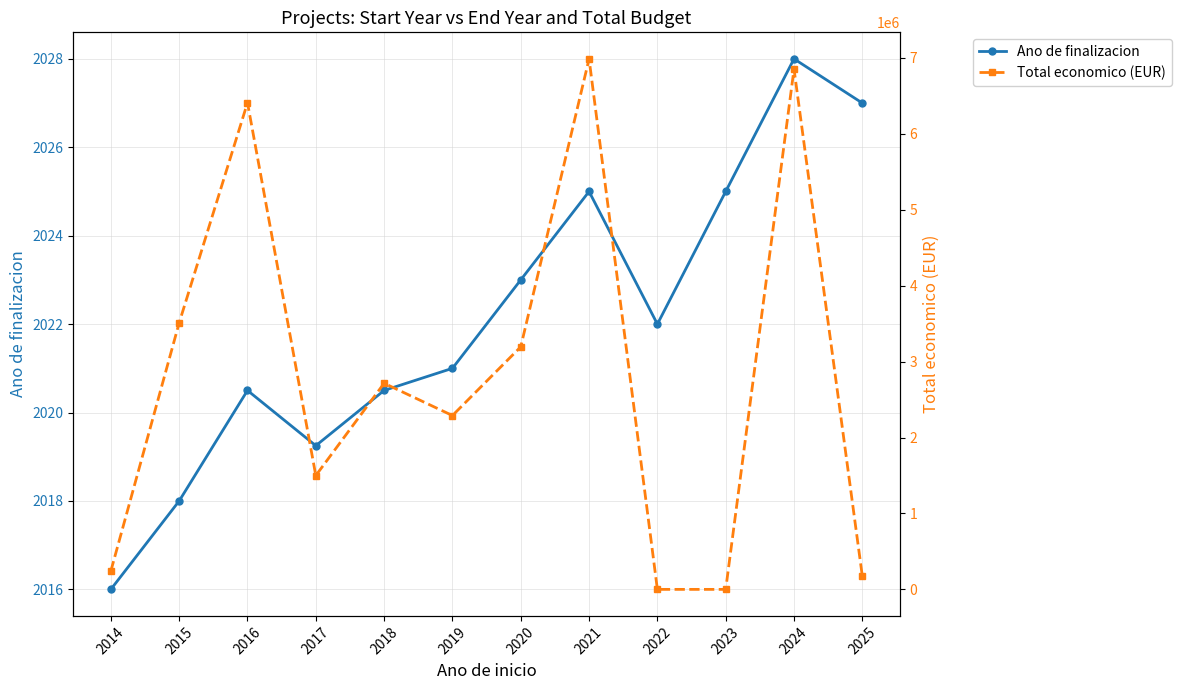

How many times do Total economico (EUR) and Ano de finalizacion cross each other?

2